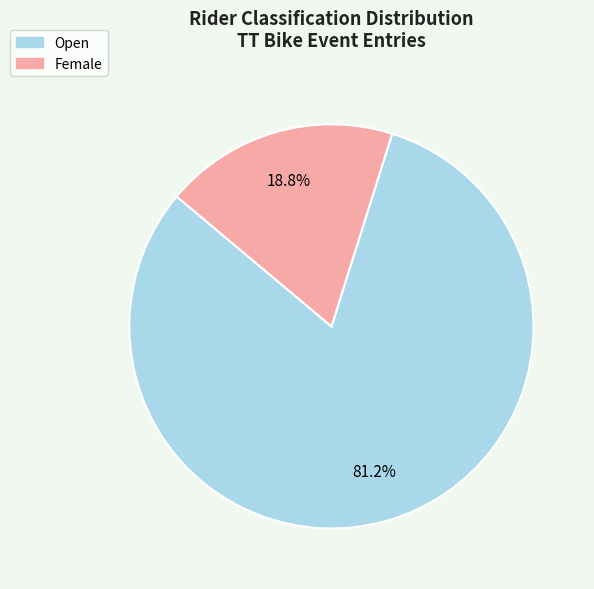

Which slice is the largest?

Open